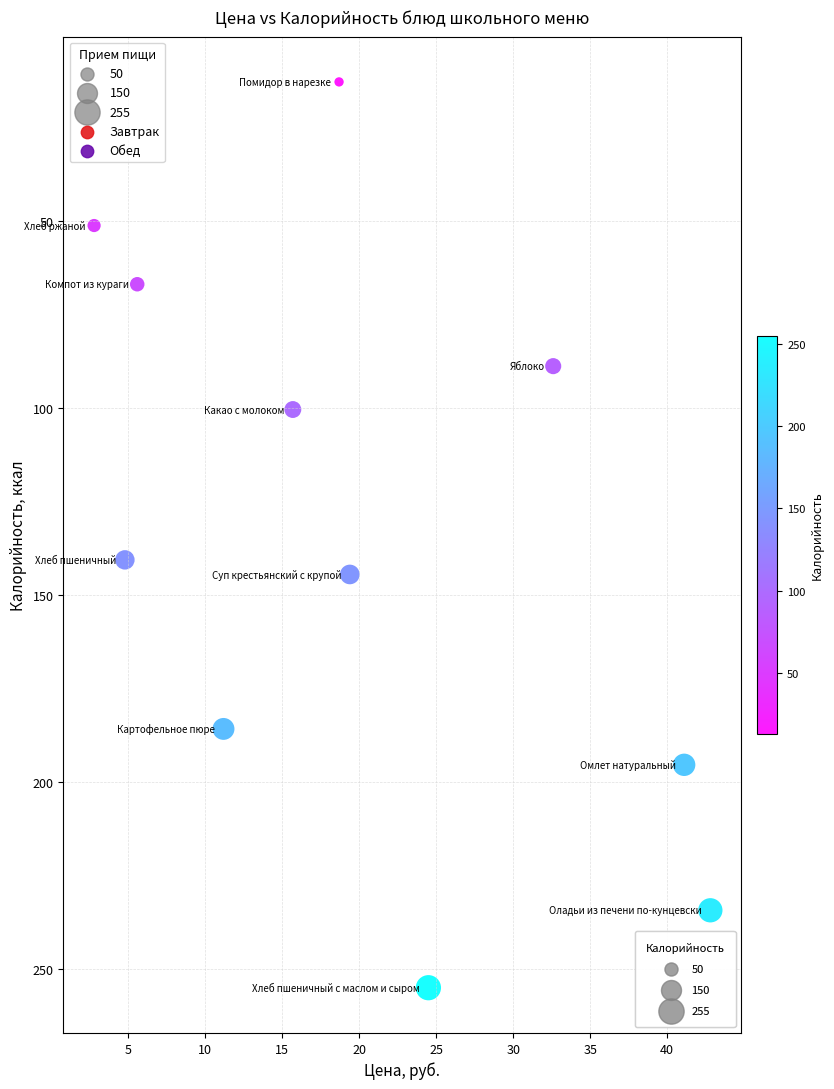

What is the range of Y values (max minus min)?

242.2